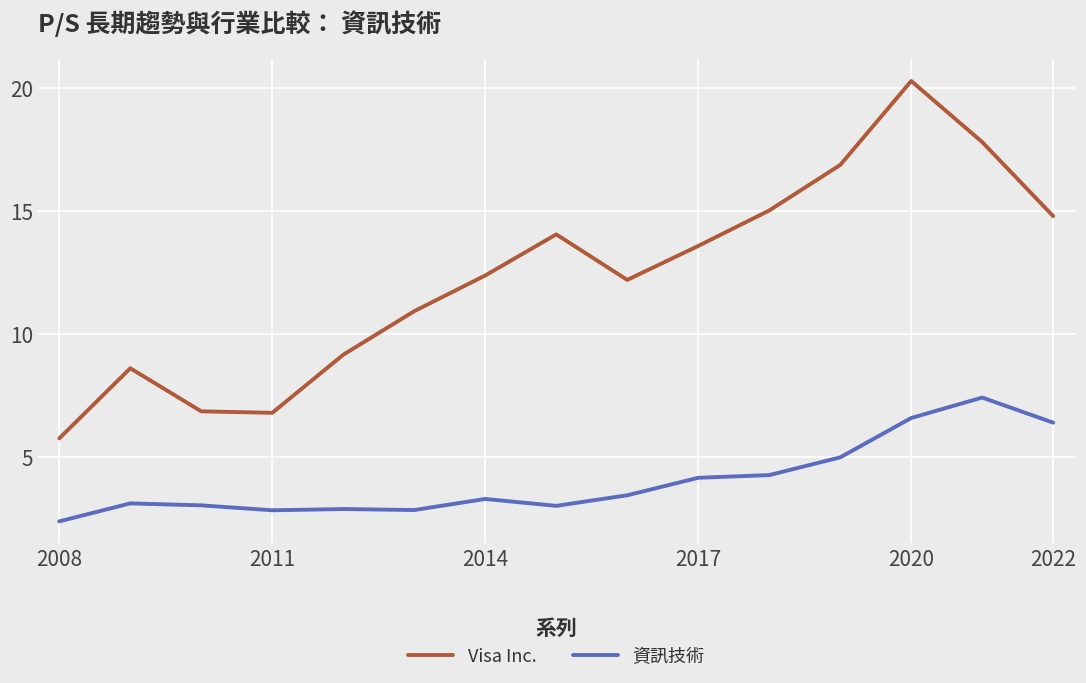

Which series has the largest total across all categories?

Visa Inc.